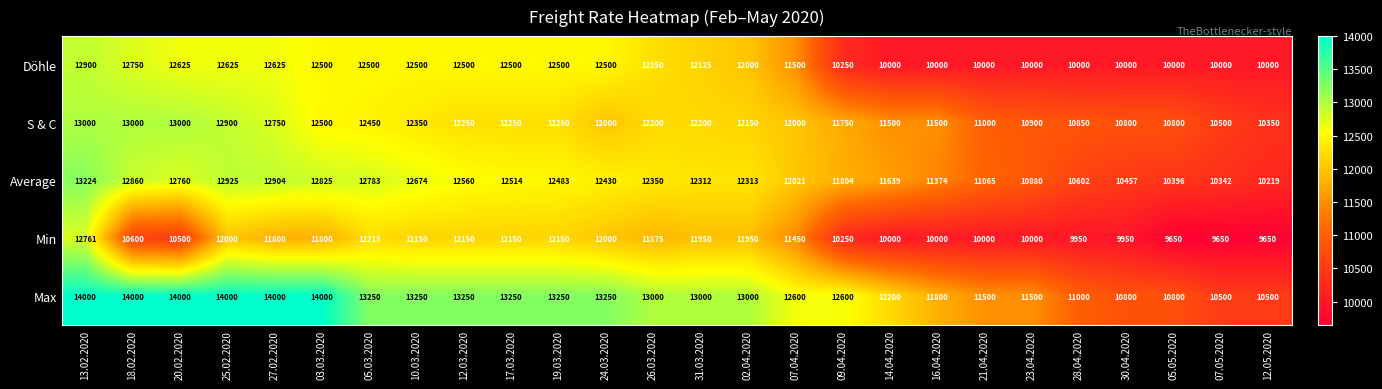

Rank the series by their maximum value, from highest to lowest.

Max, Average, S & C, Döhle, Min